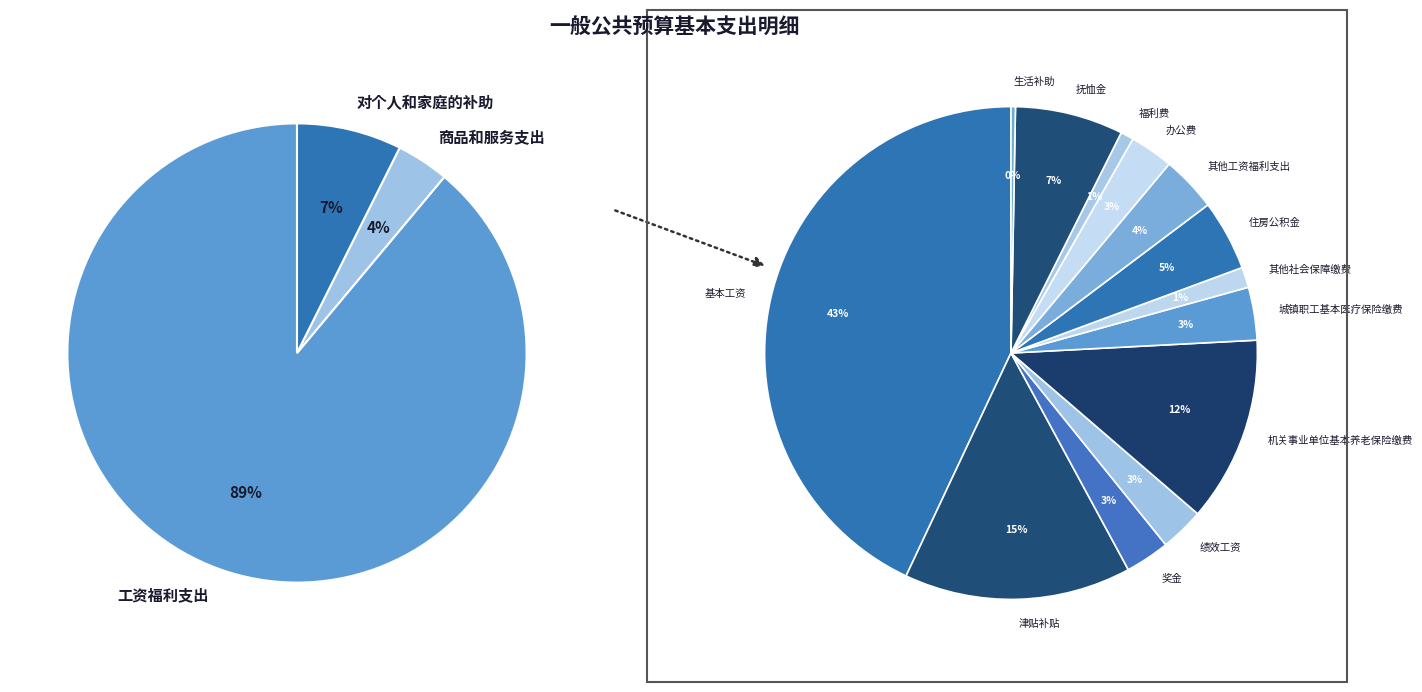

Does 其他社会保障缴费 represent more than half of the total?

No